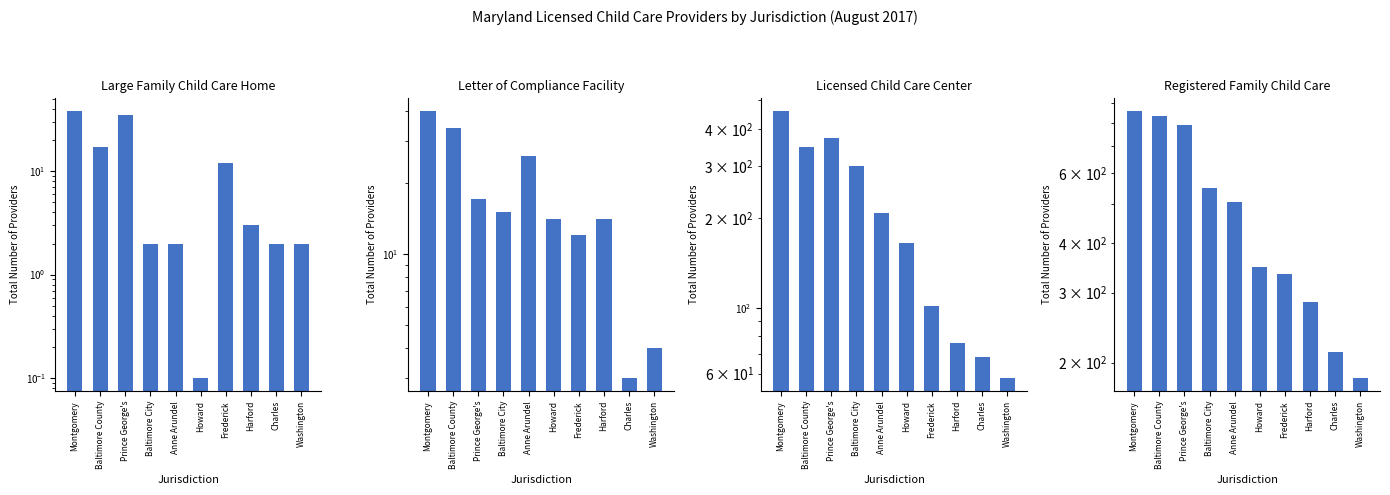

Which series has the largest total across all categories?

Registered Family Child Care